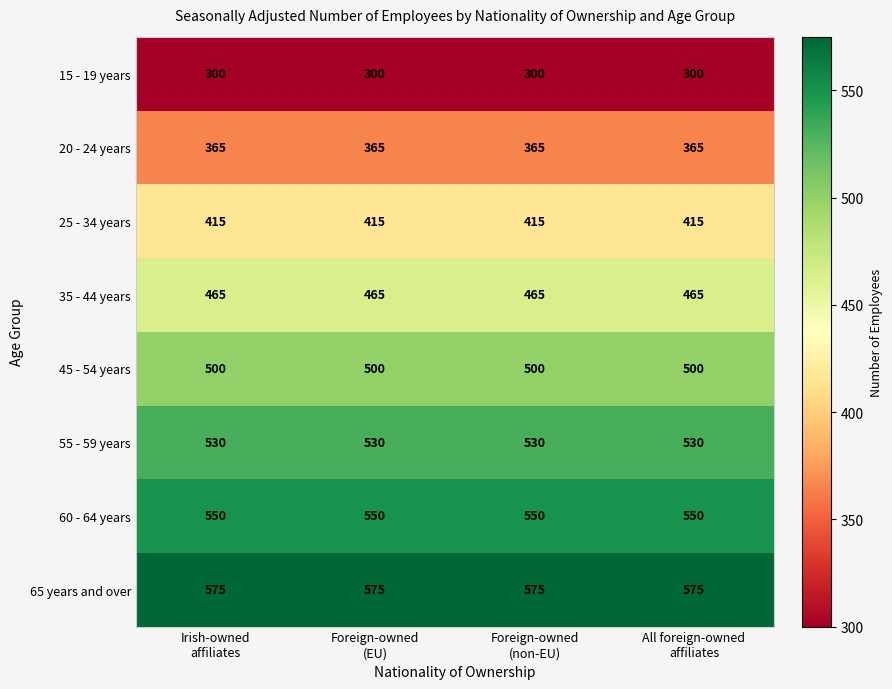

What is the greatest value displayed?

575